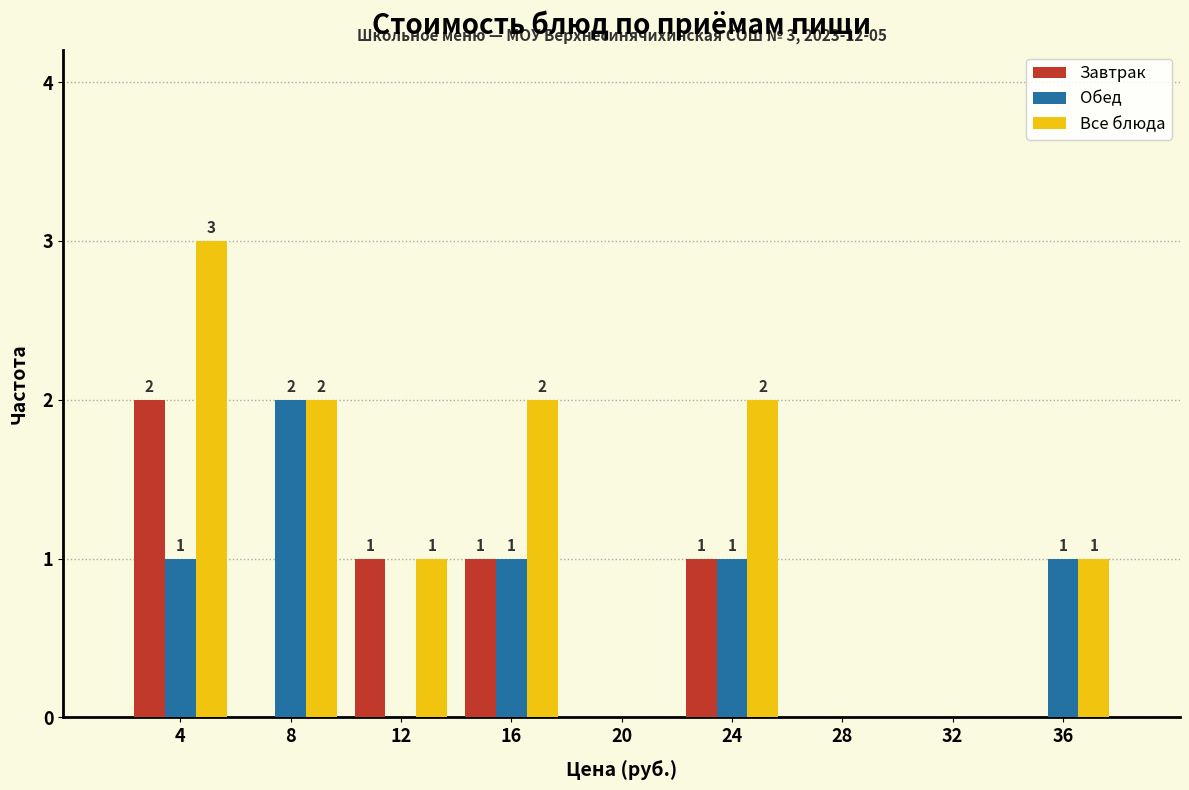

In the Все блюда series, which range on the x-axis has the tallest bar?

2 to 6